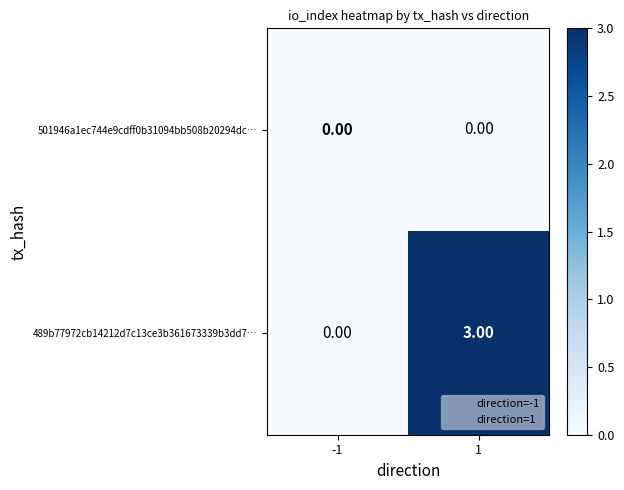

At which category does the chart reach its peak across all series?

1